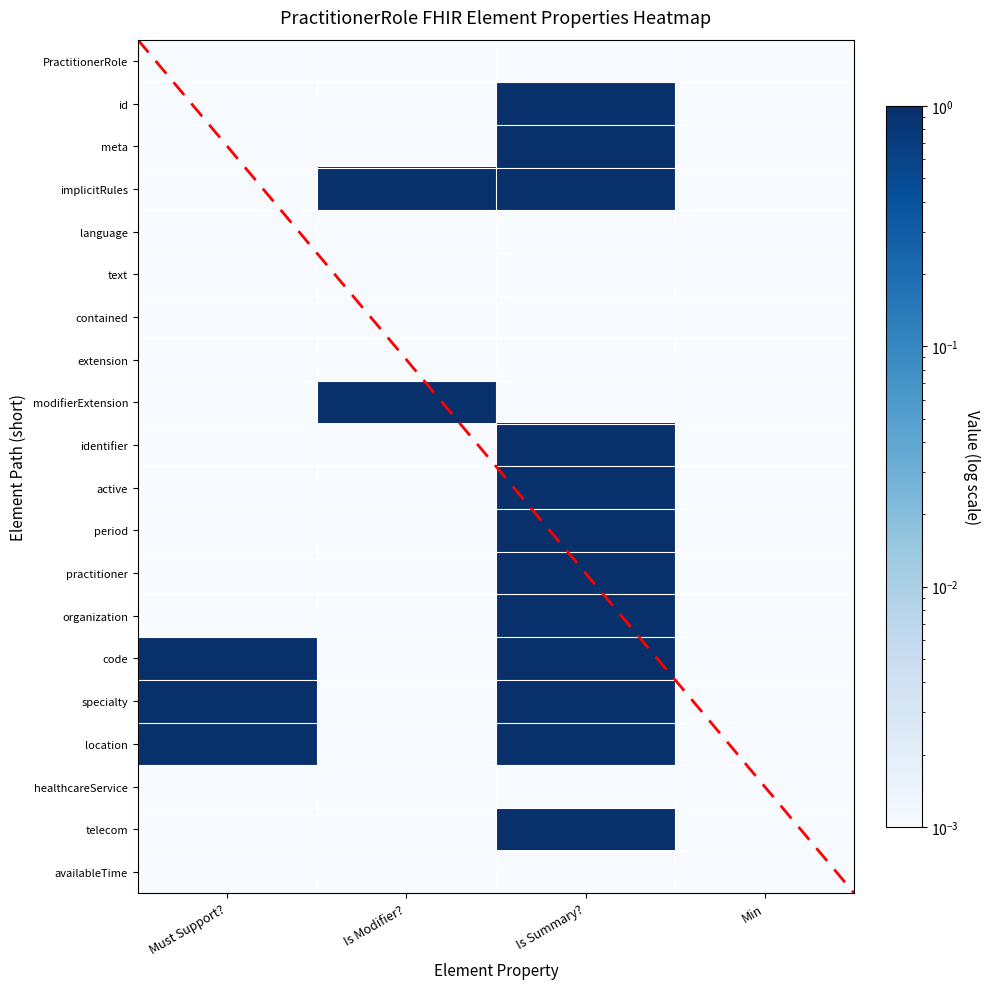

Which label corresponds to the smallest value in the chart?

Must Support?